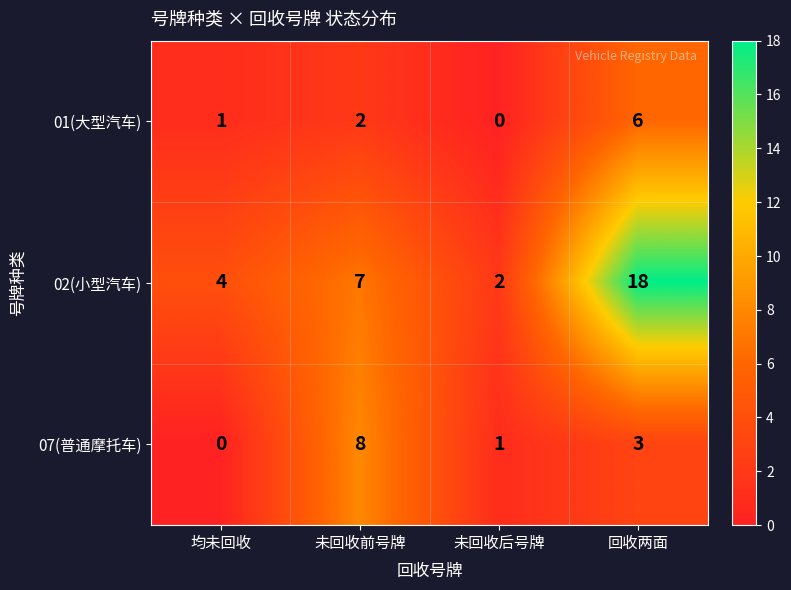

Is the value of 07(普通摩托车) at 未回收后号牌 greater than the value of 02(小型汽车) at 未回收前号牌?

No